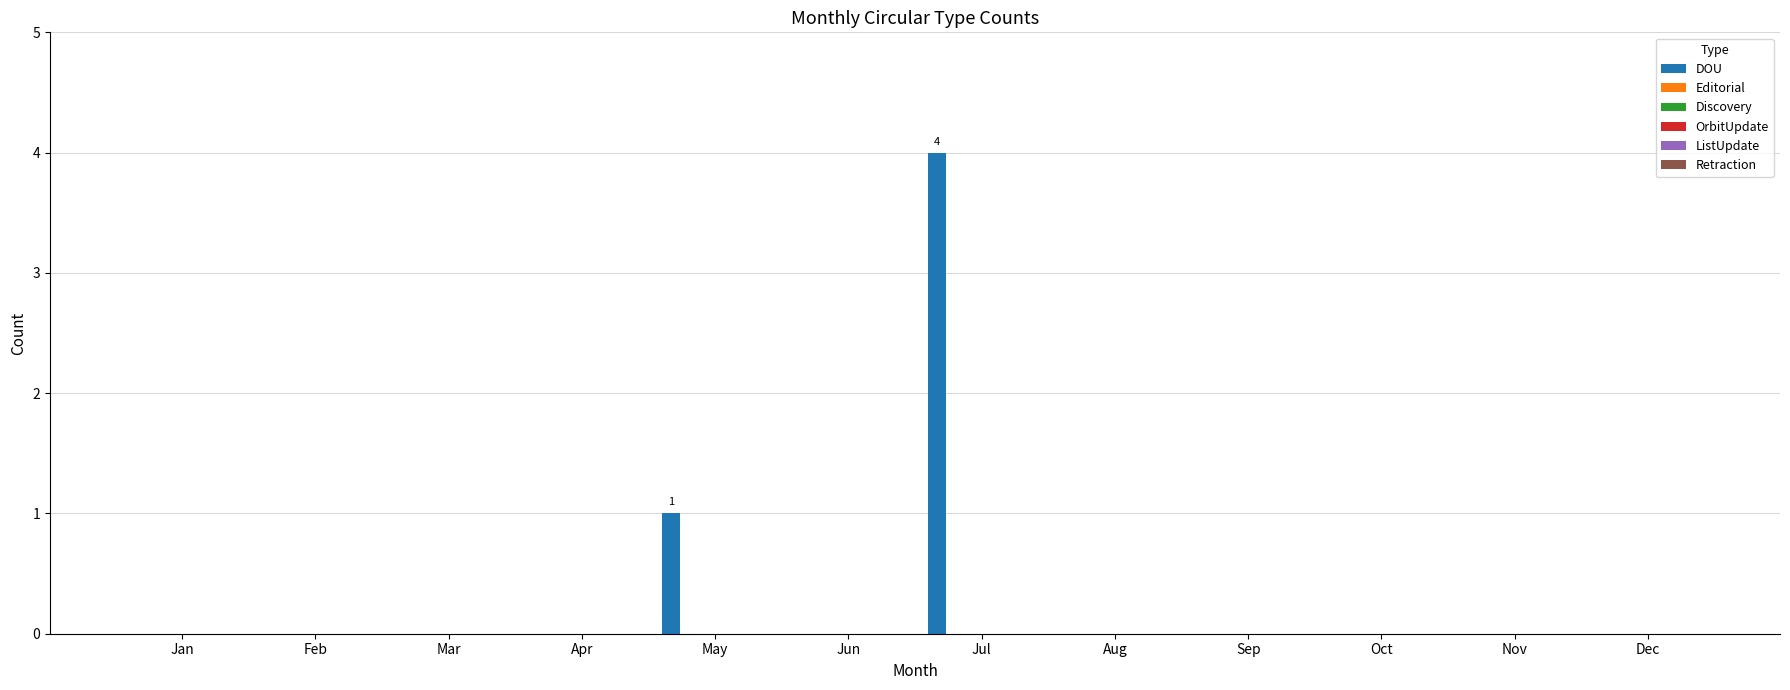

What is the maximum value shown in the chart?

4